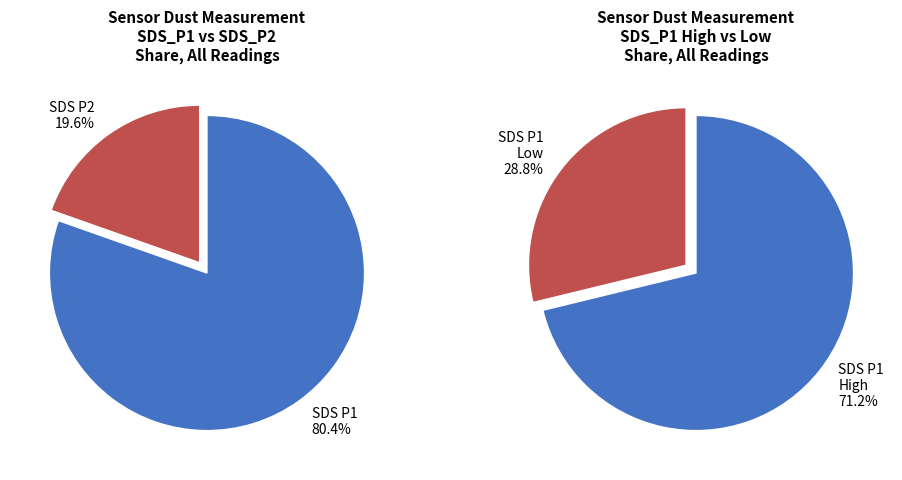

The 2 slice represents 10% of the pie. True or false?

False